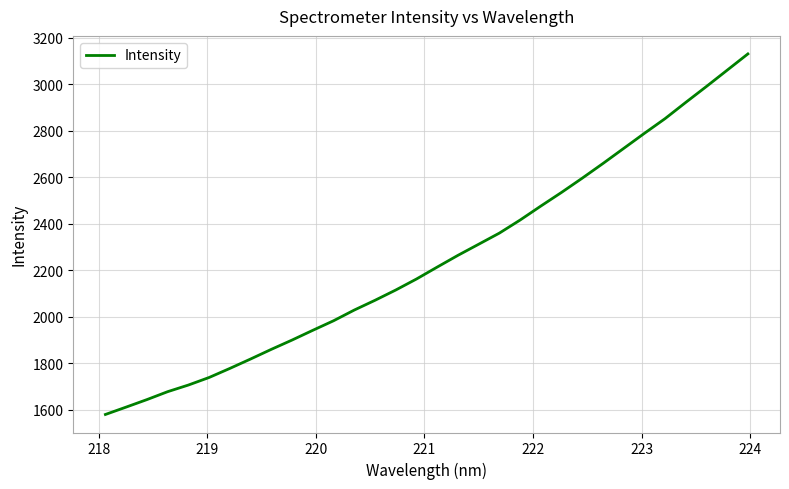

What is the greatest value displayed?

3129.8